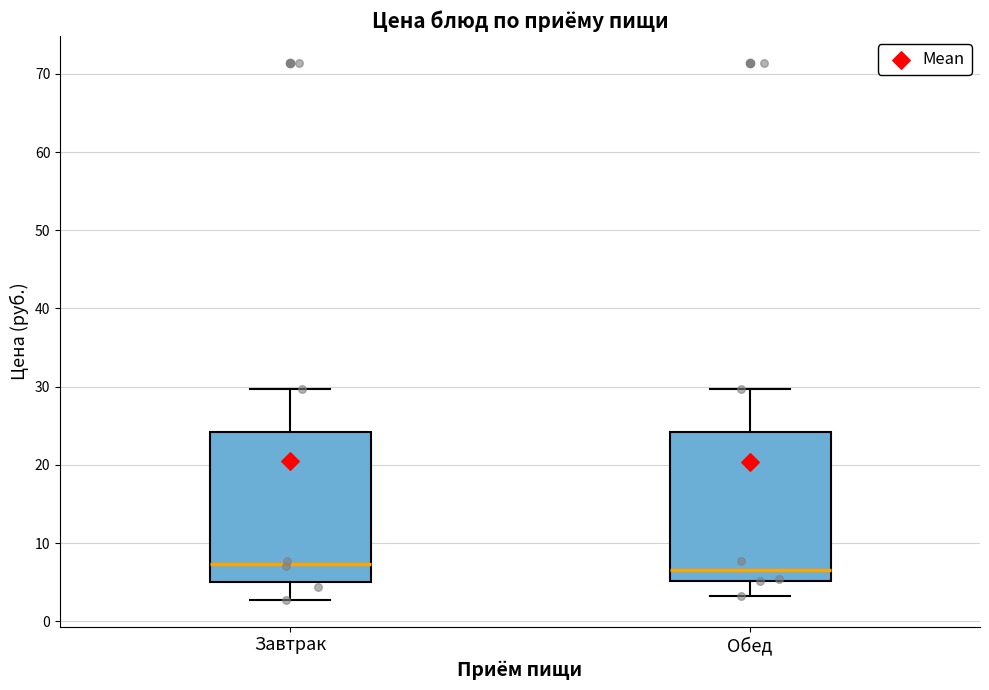

Reading left to right, read every box against the y-axis: the position of its median line, the range the box covers, and the ends of its whiskers. The values are not printed on the chart, so give them approximately, as read against the axis.

Завтрак: median 7, box 5 to 24, whiskers 3 to 30
Обед: median 7, box 5 to 24, whiskers 3 to 30